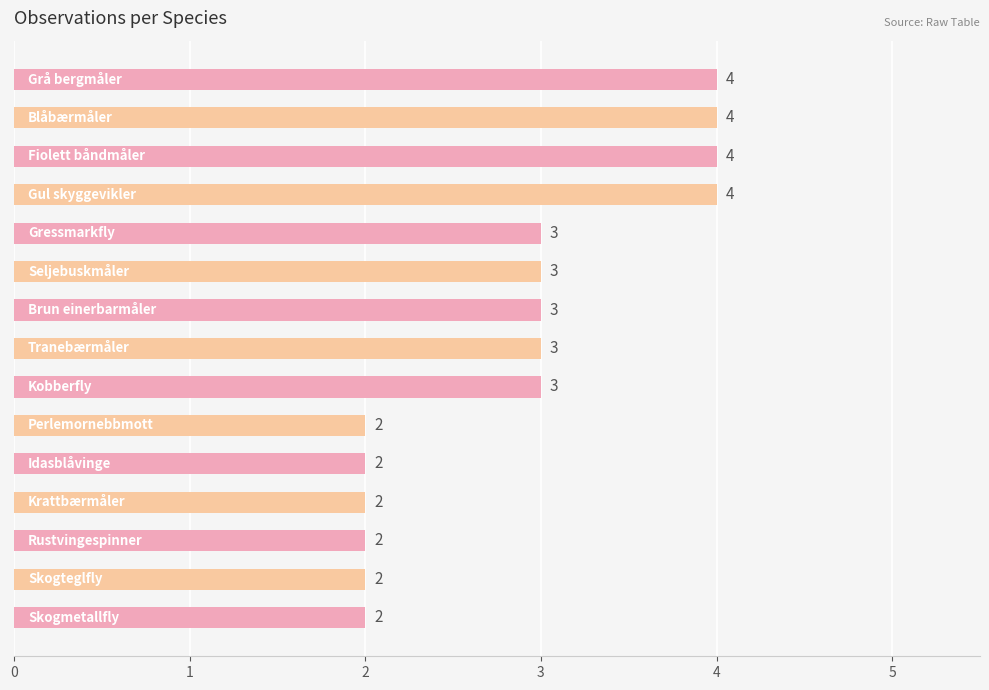

How many values are between 2 and 4?

15